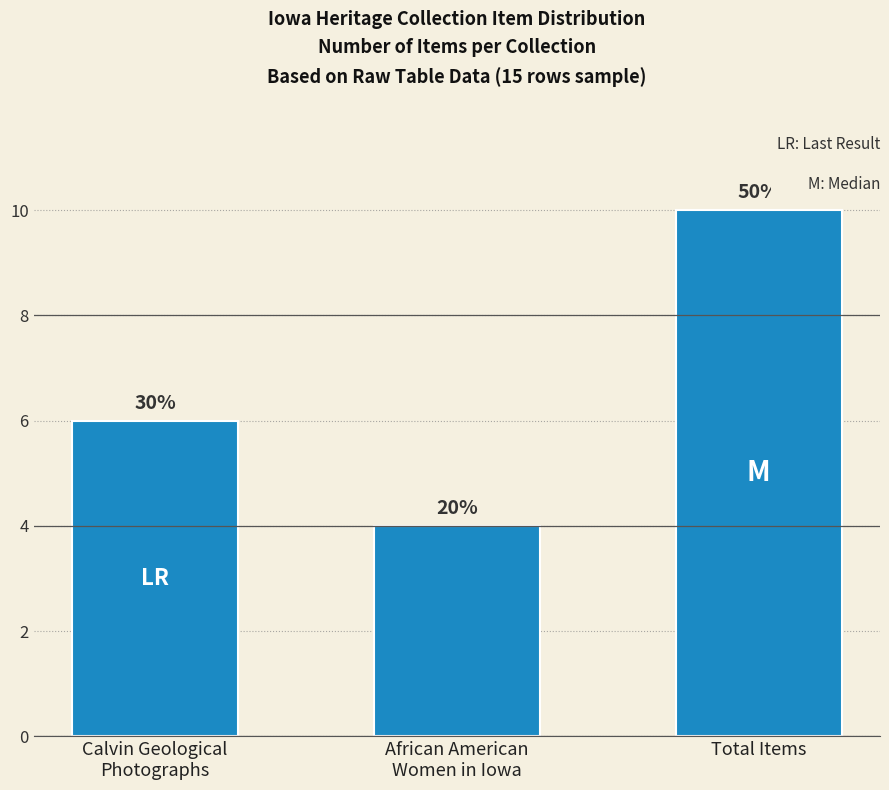

What is the value of the 1st bar from the left?

6